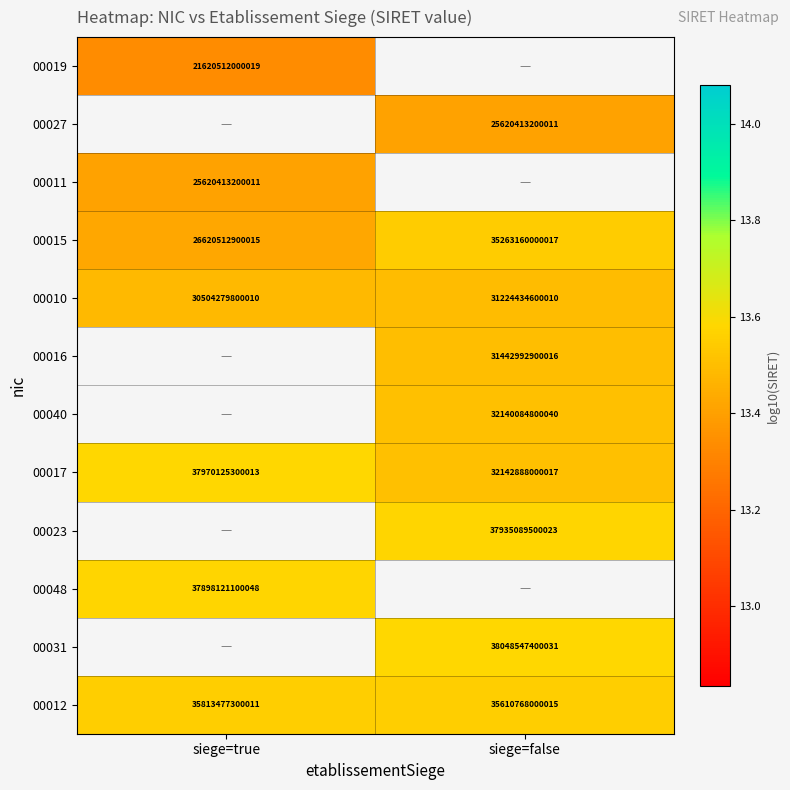

At which label is 00017 closest to 35056506650015?

siege=true